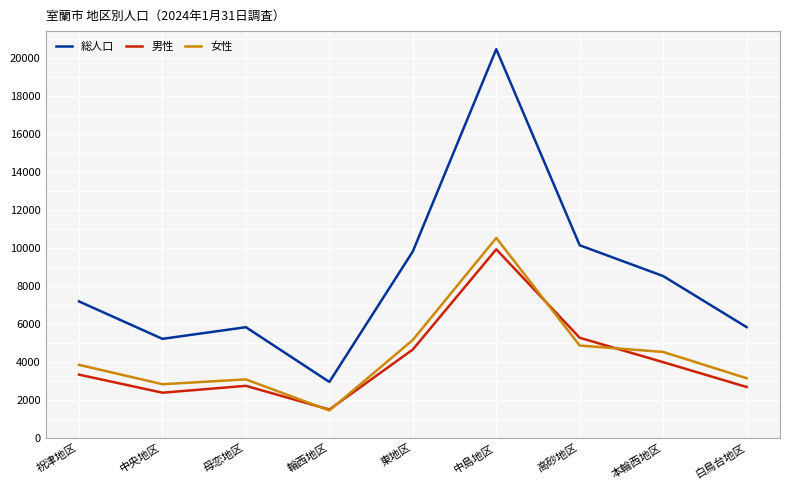

What is the difference between the 男性 values at 高砂地区 and 母恋地区?

2527